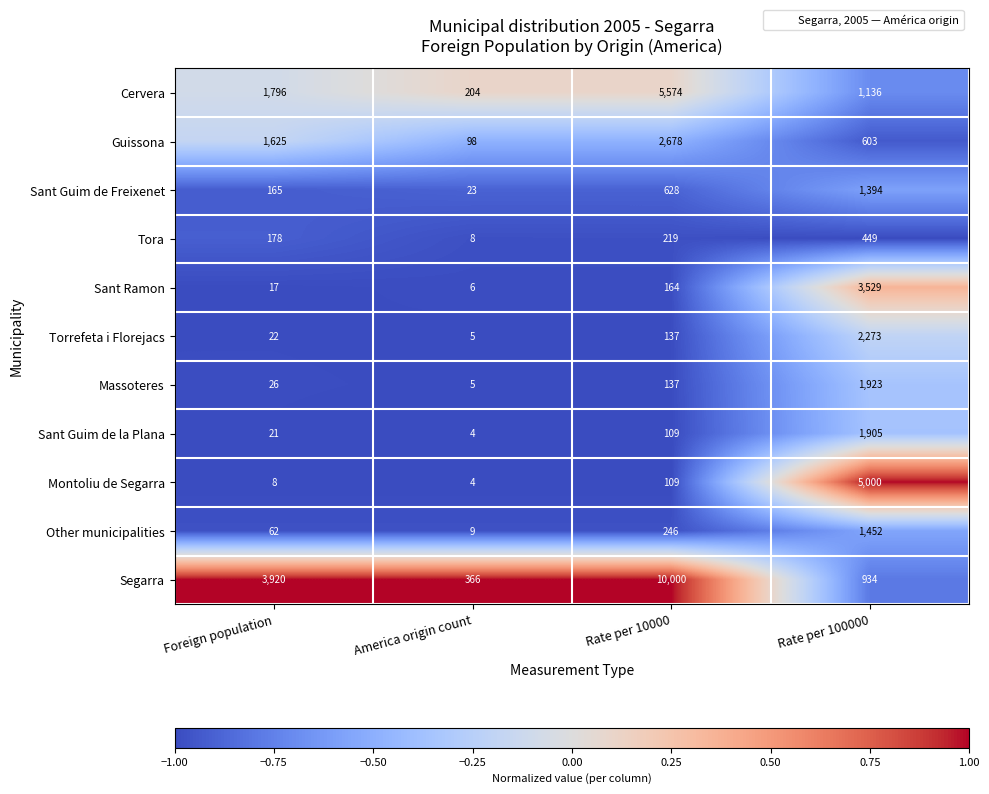

What is the difference between the highest and lowest values at America origin count?

362